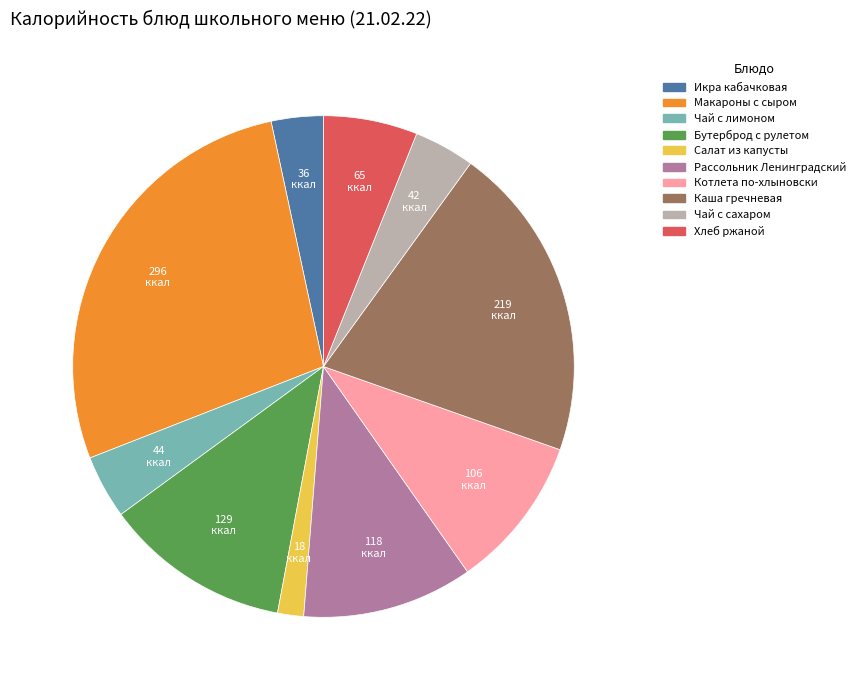

Which category has the smallest portion of the pie?

Салат из капусты